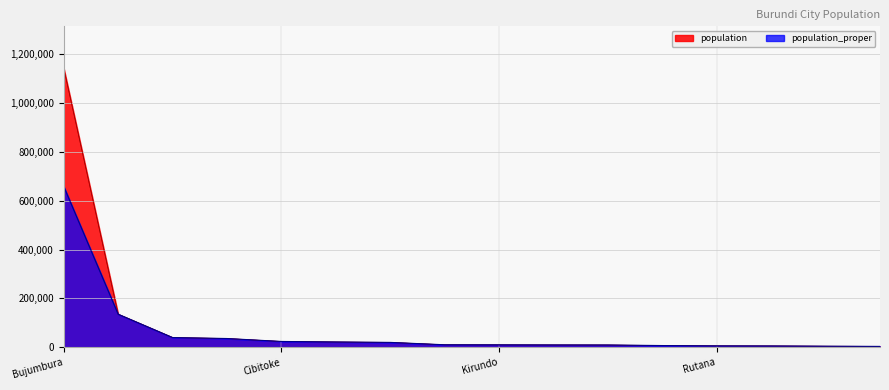

List the series in order of their overall mean, highest first.

population, population_proper